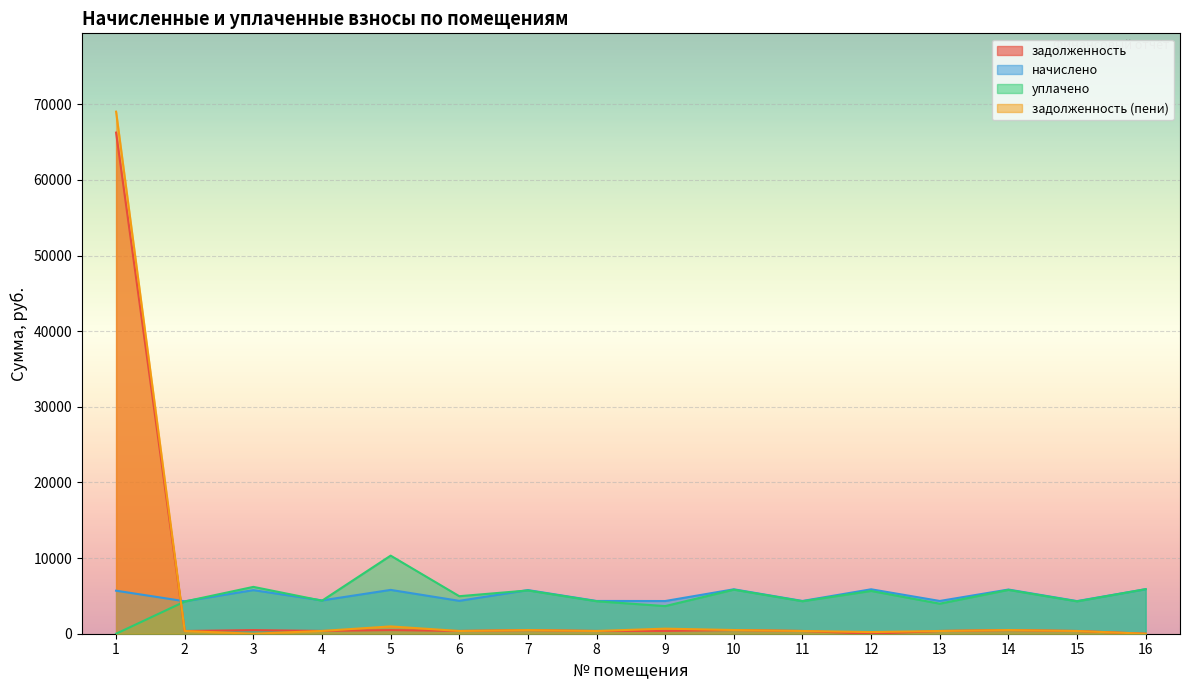

In уплачено, how many points are lower than both neighbors (excluding endpoints)?

6